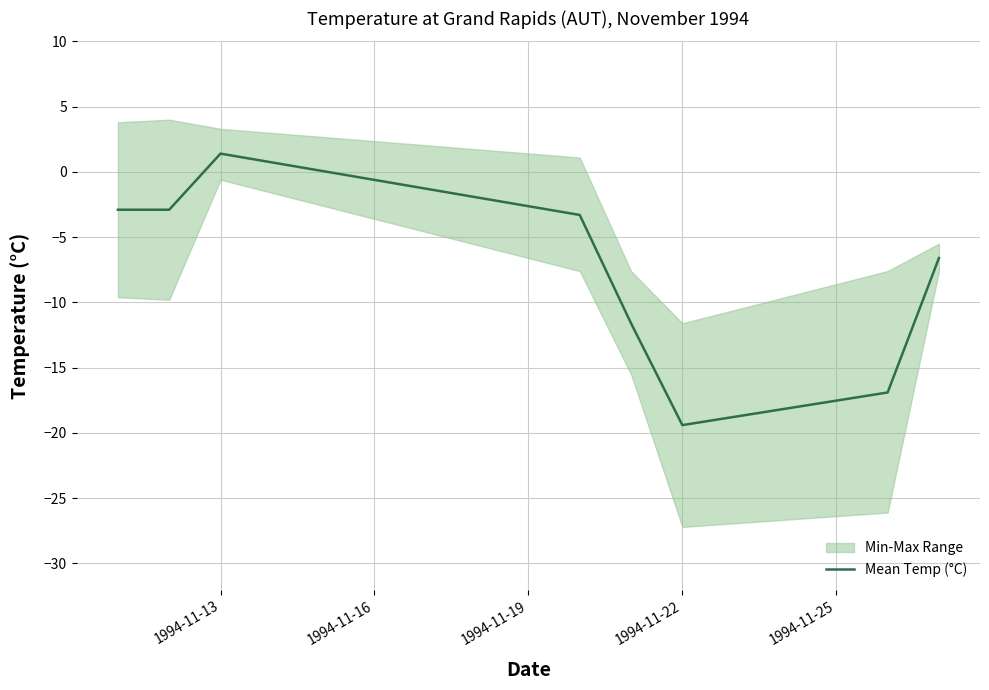

At which label does Mean Temp (°C) reach its peak?

1994-11-13